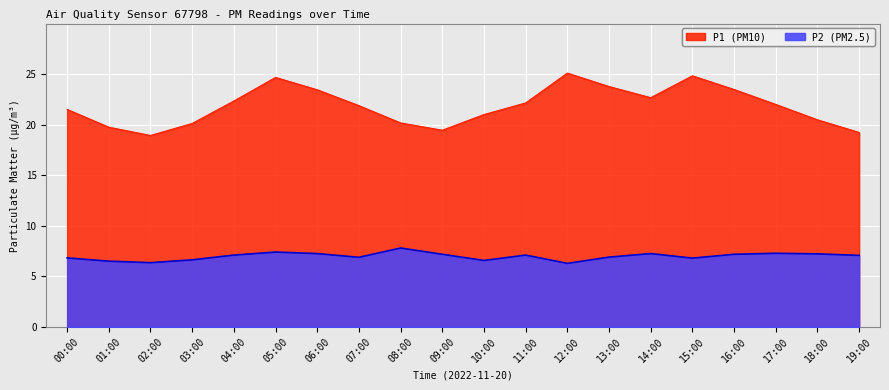

At which label does P1 reach its peak?

12:00